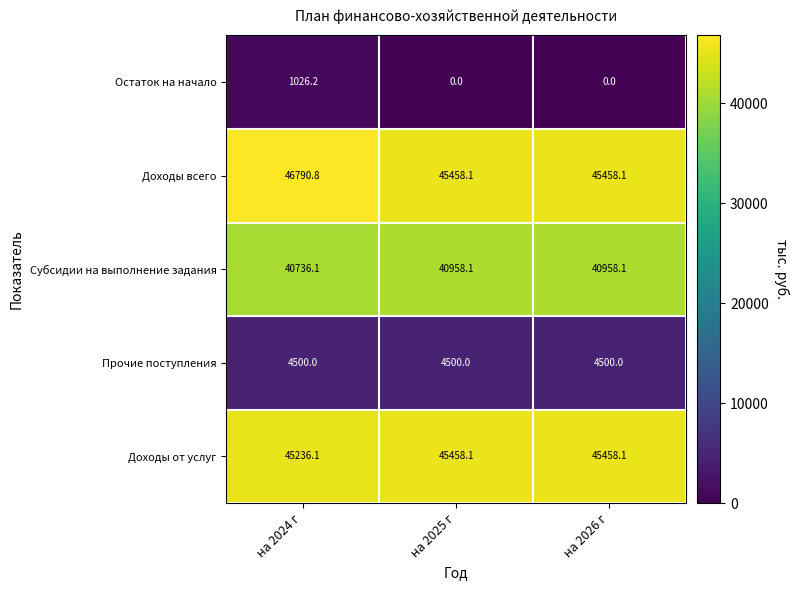

Where is Субсидии на выполнение задания nearest to the value 40847?

на 2024 г